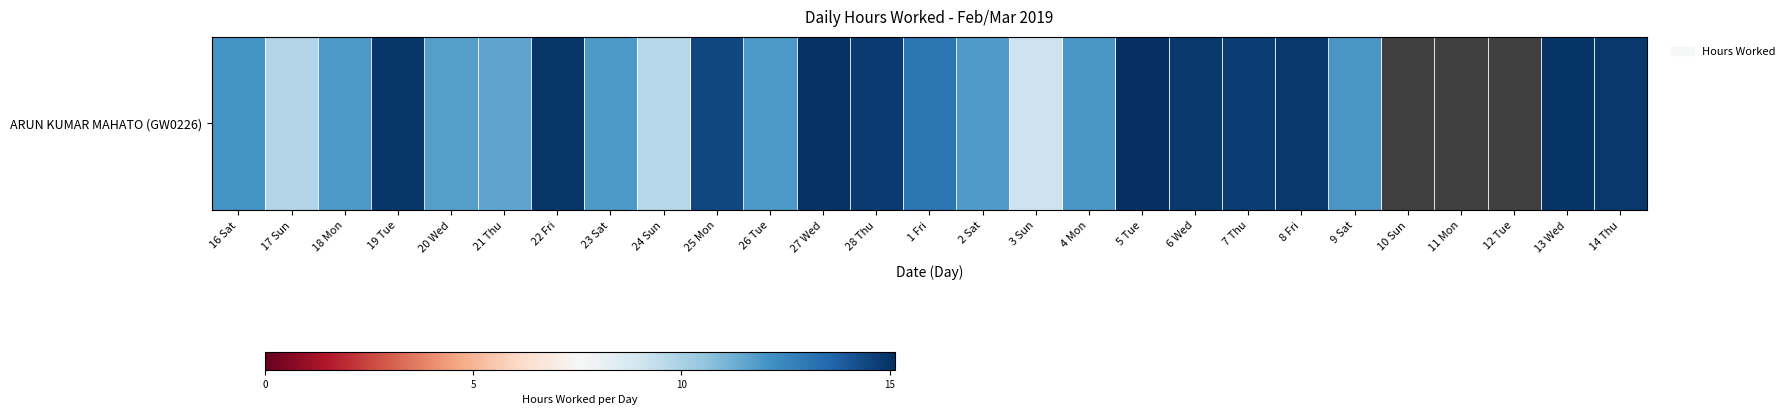

Count the number of values greater than 11.

21